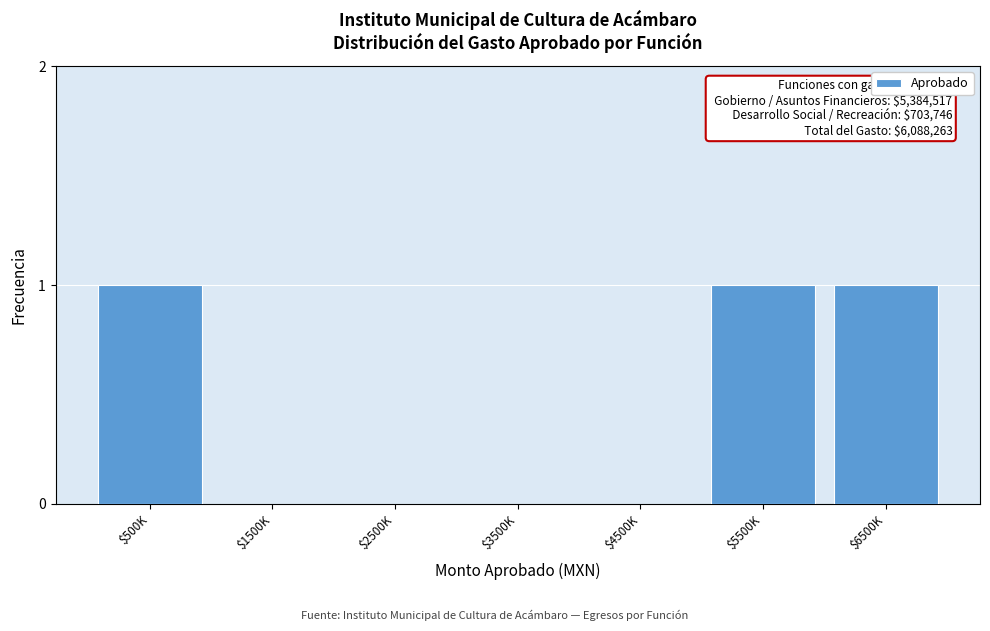

The value at $500K is 1. True or false?

True